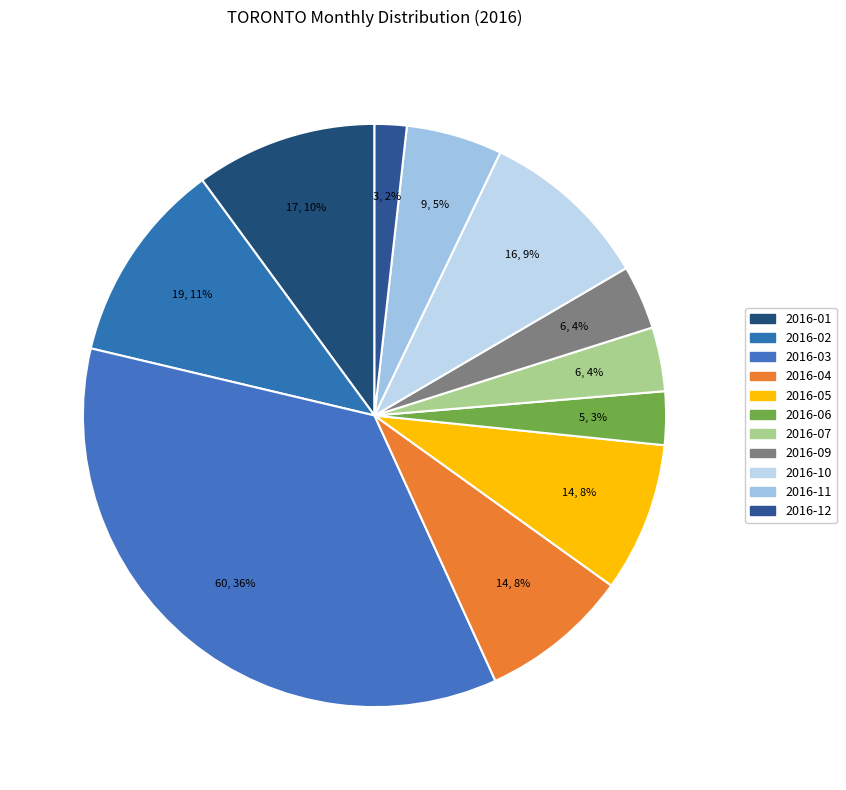

Do 2016-06 and 2016-11 together represent more than half of the pie?

No